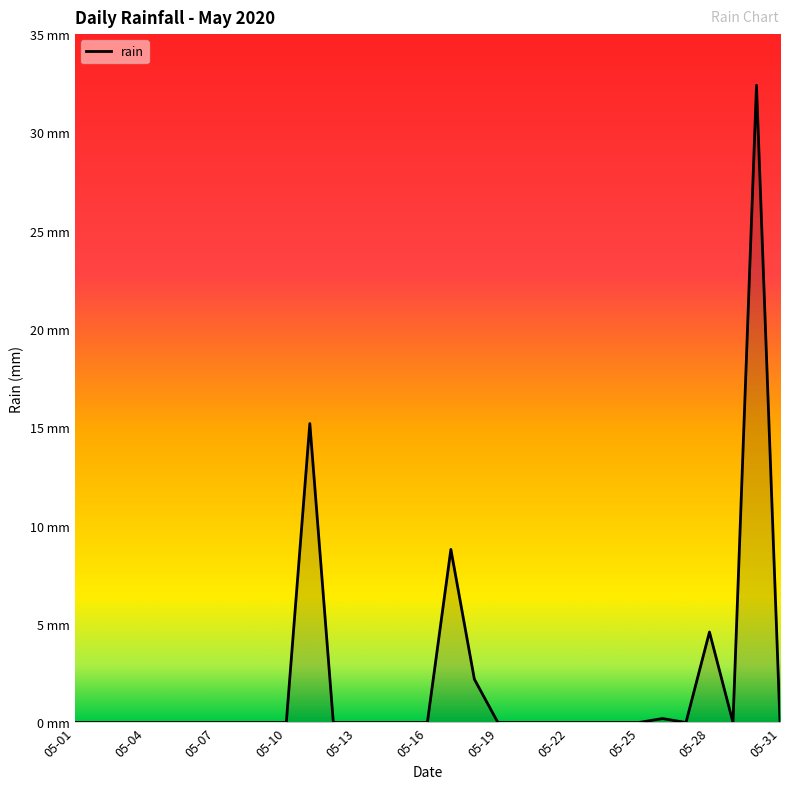

Which category has the lowest value across all series?

05-01